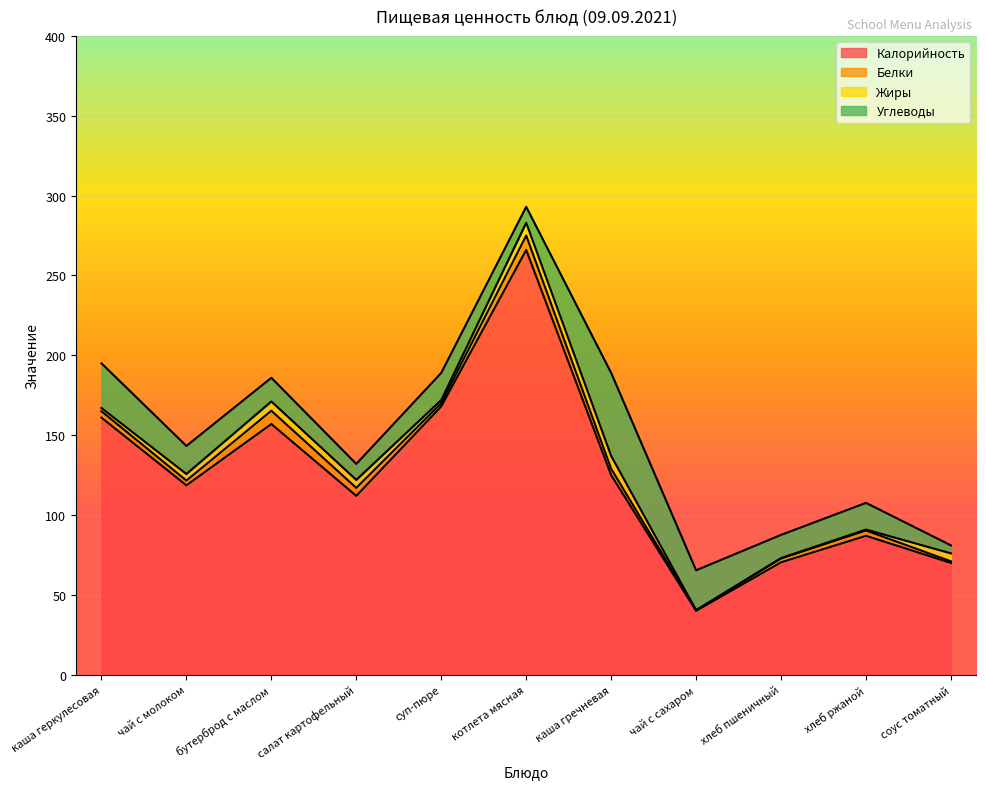

How many series are shown in this chart?

4